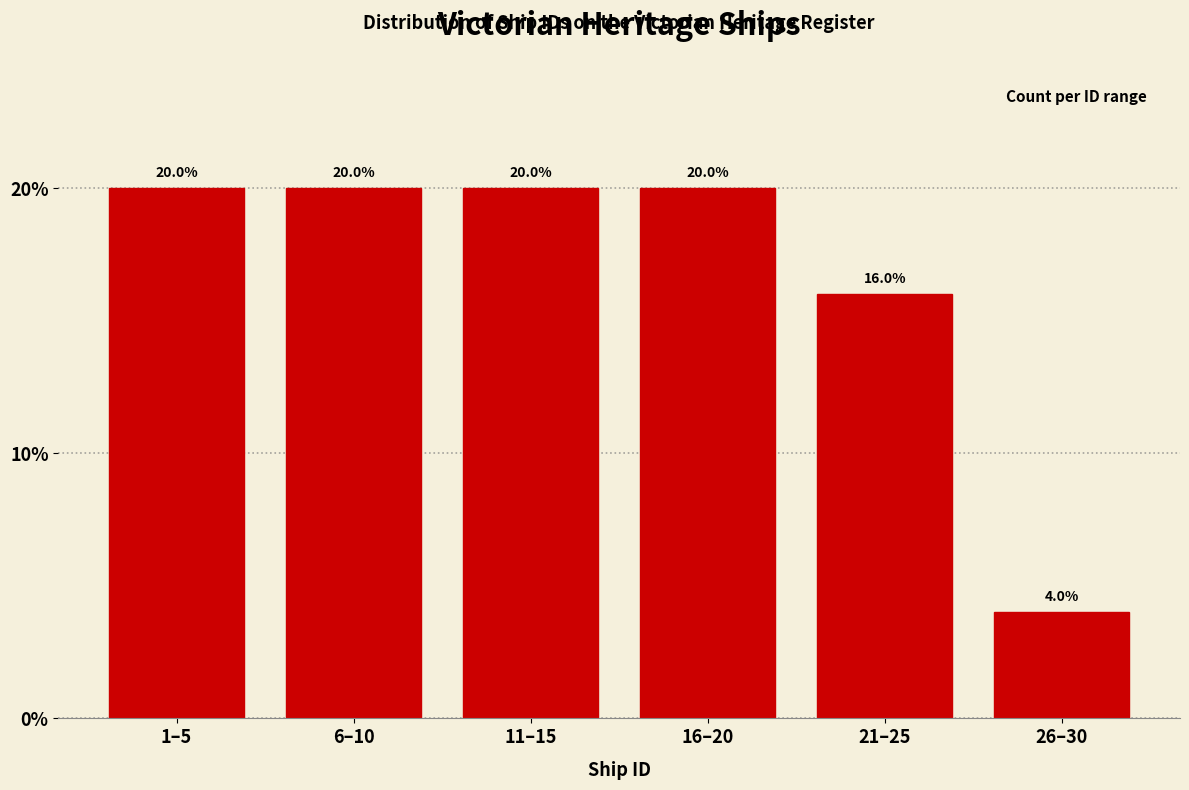

Reading left to right, transcribe all the data shown in this chart.

20	20	20	20	16	4